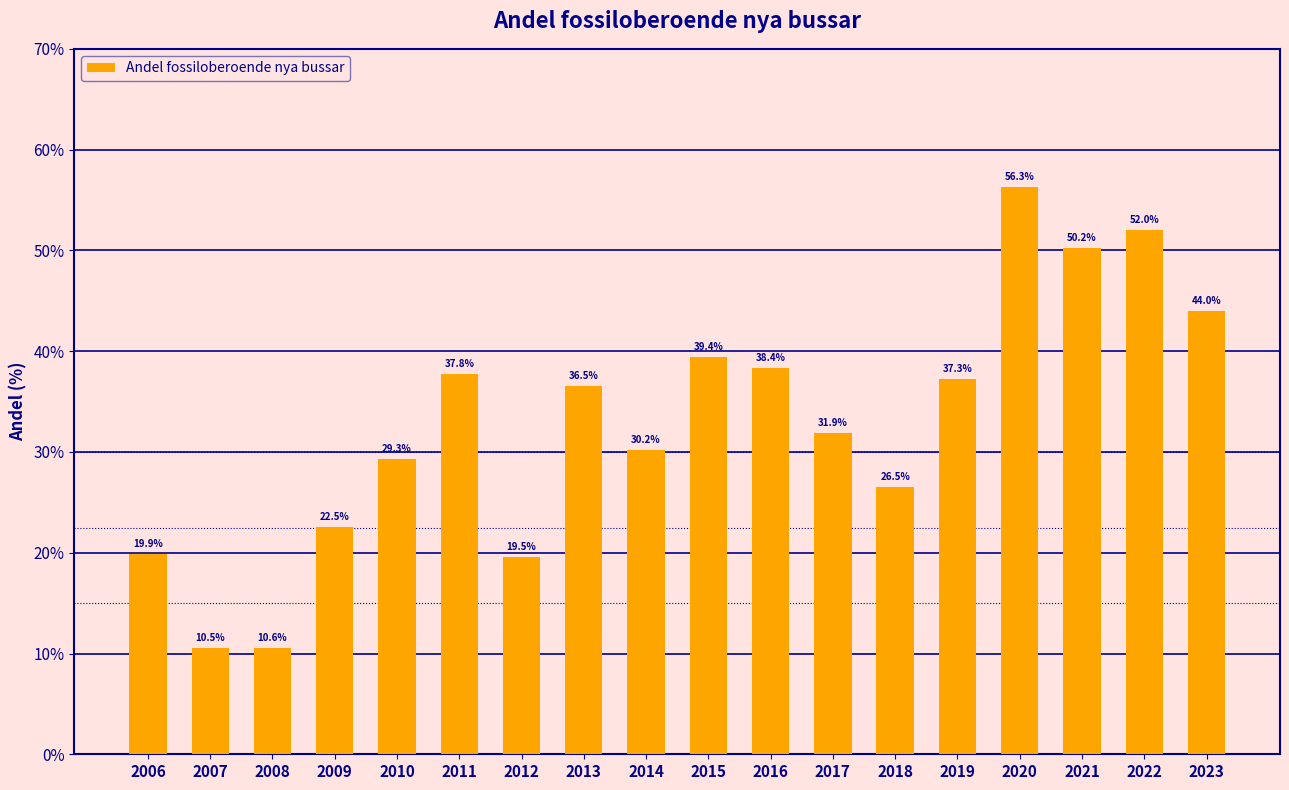

How many data points are above 36?

9